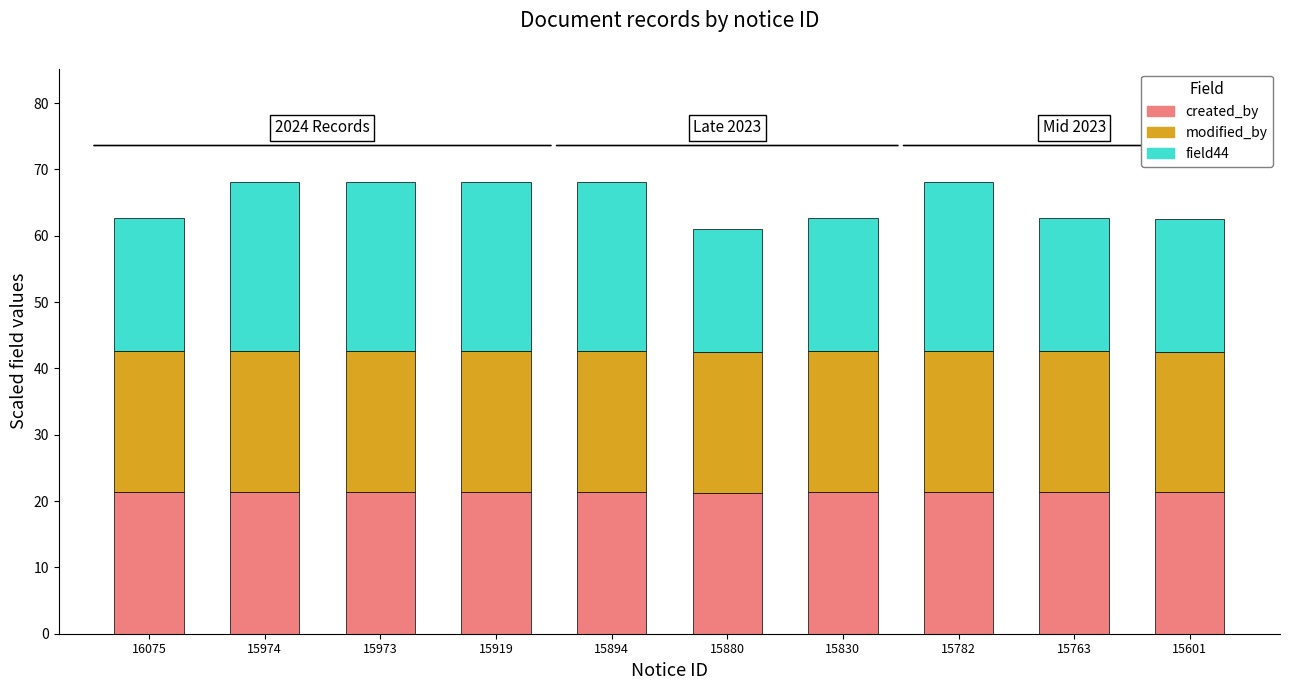

How many bars are there in total?

10